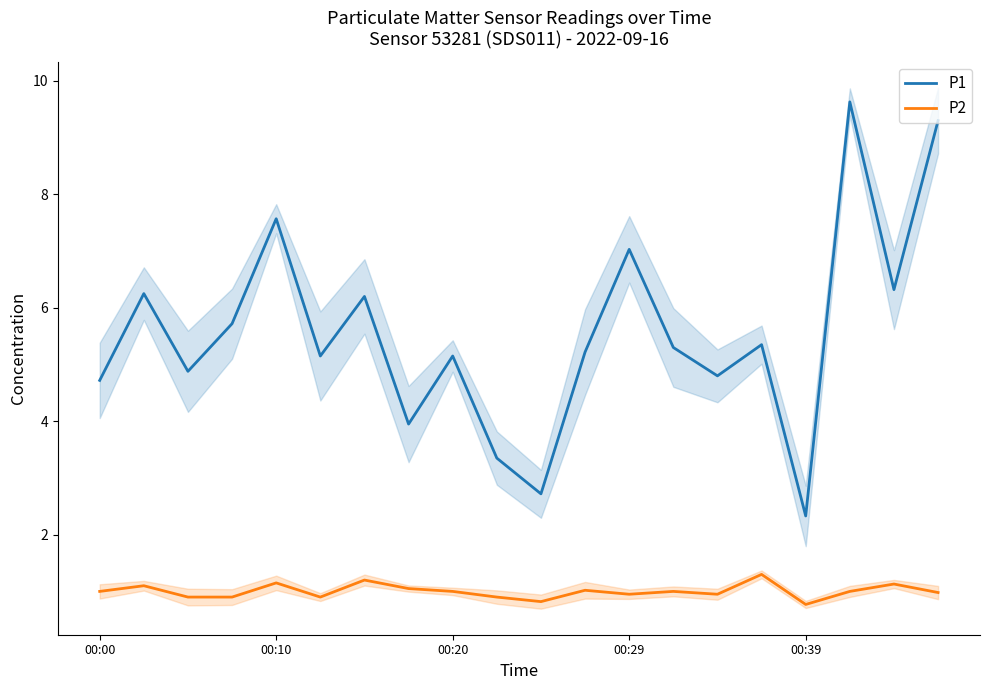

Which series has the largest range (max minus min)?

P1